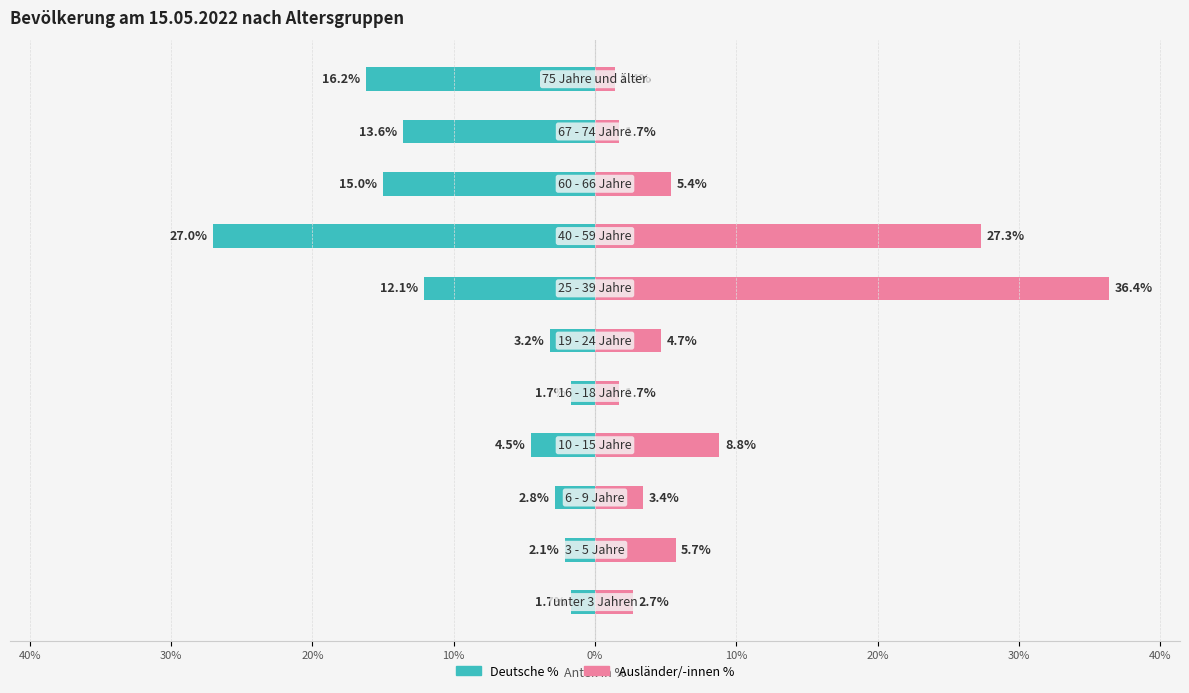

What is the difference between the maximum and minimum values in the Deutsche % series?

25.3